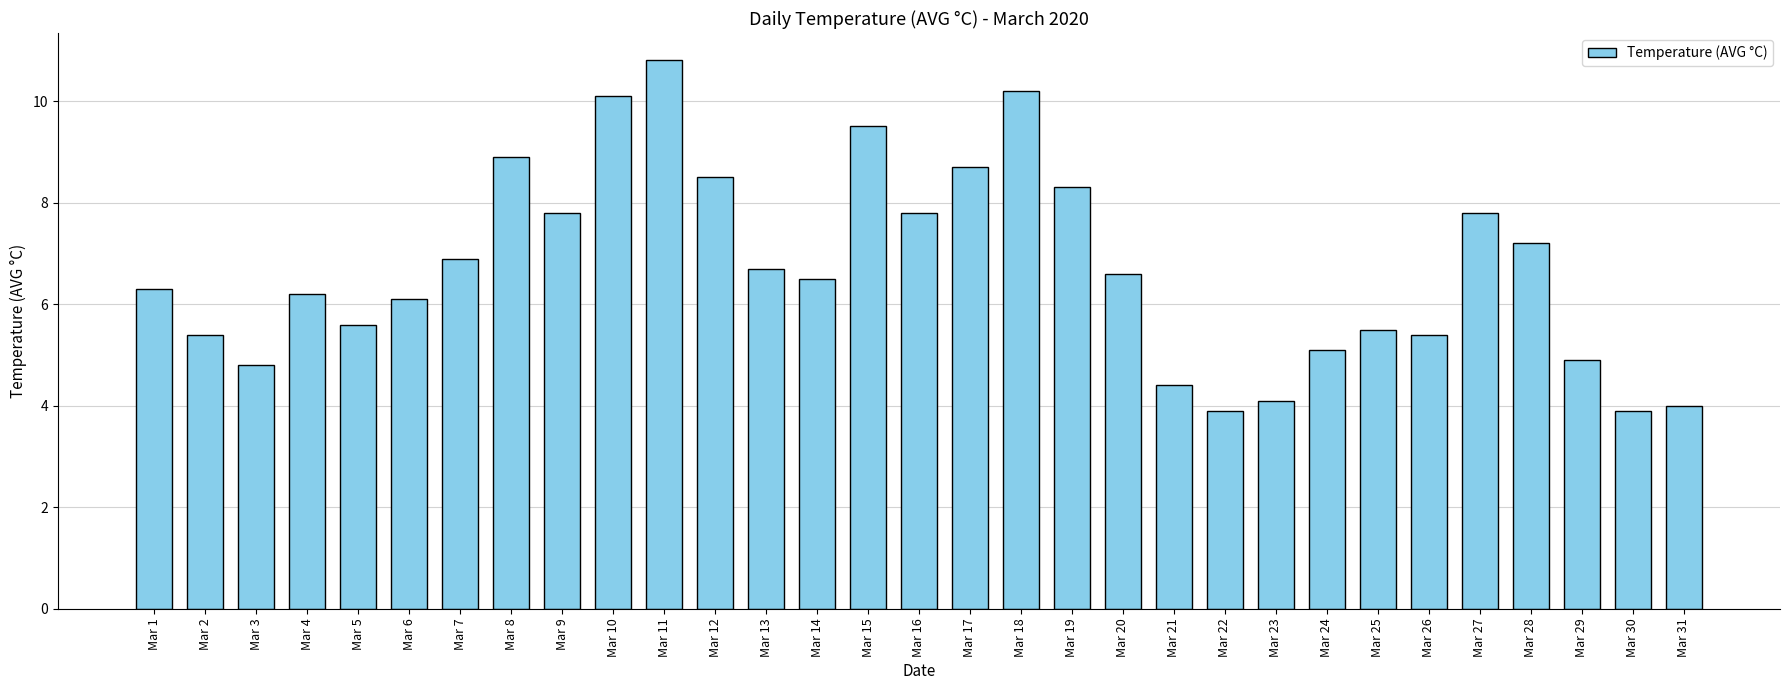

Are the bars grouped side by side (vs. stacked)?

No